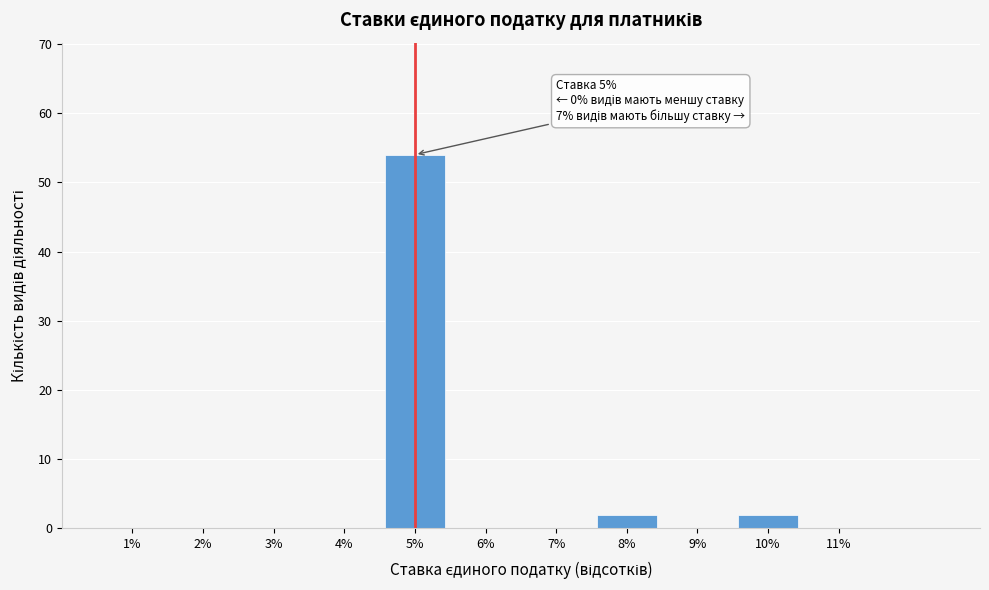

Over which range of the x-axis is the bar tallest?

4.5 to 5.5